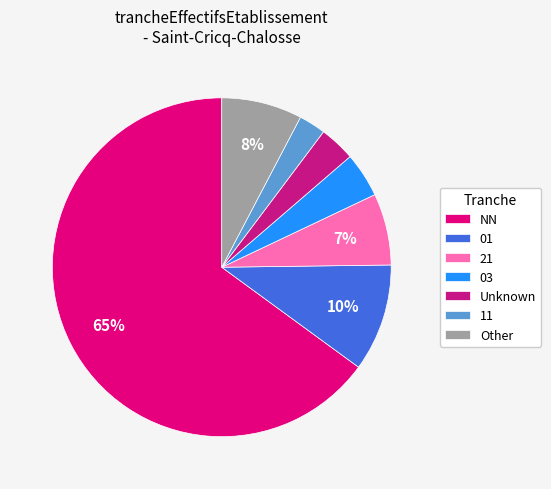

How many slices are in this pie chart?

7